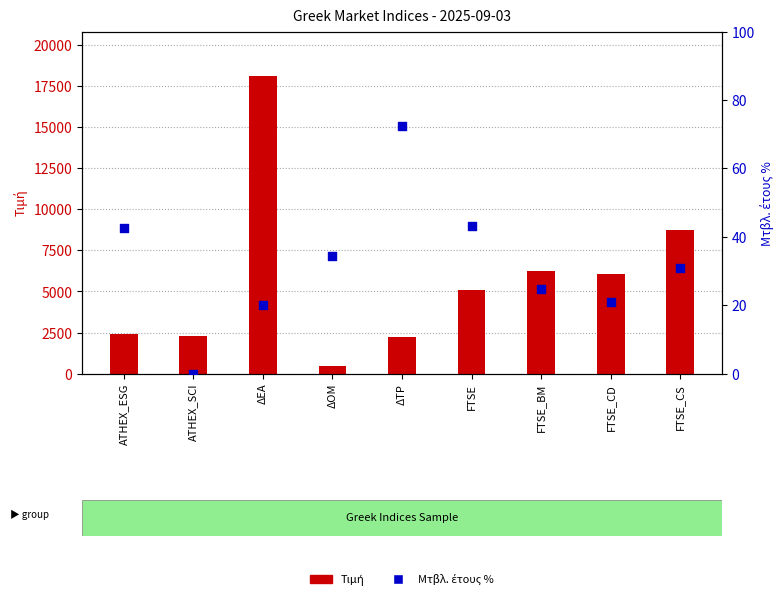

Which series has the largest total across all categories?

Τιμή